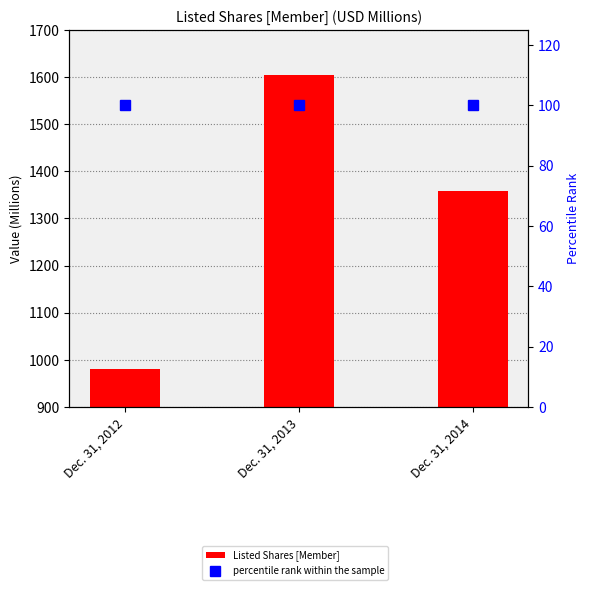

At how many categories does at least one series exceed 676?

3